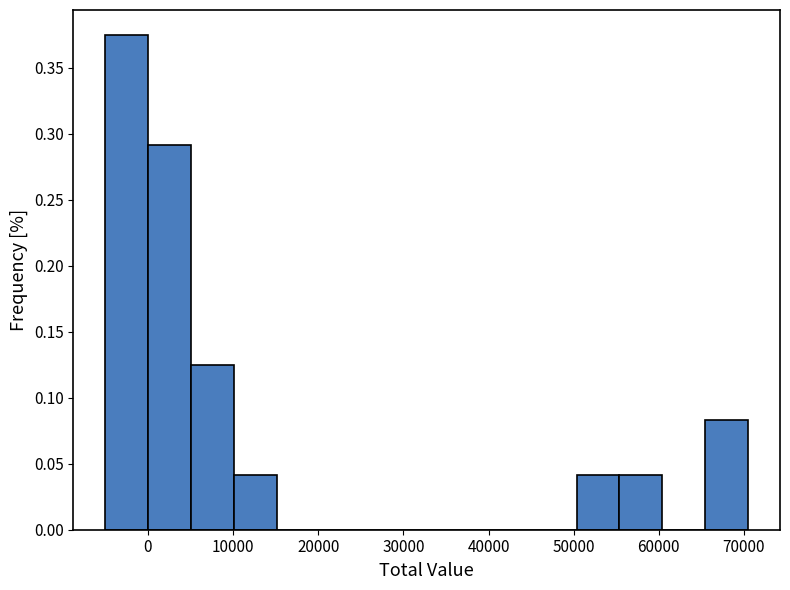

How tall is the bar that spans 10000 to 15000 on the x-axis? Neither the bar edges nor the heights are printed on the chart, so give them approximately, as read against the axes.

0.040